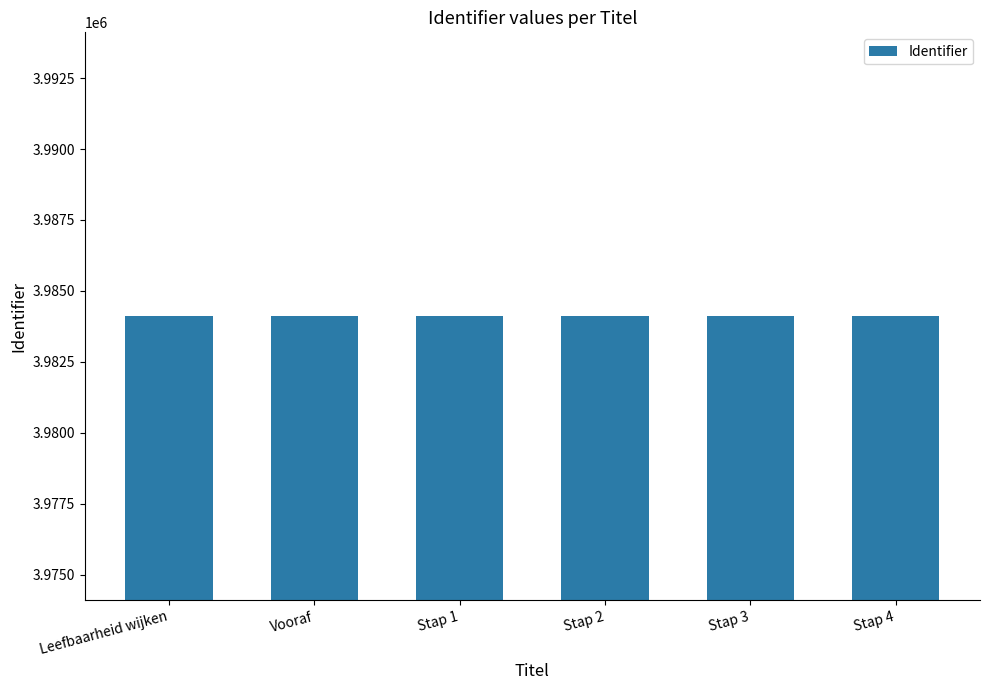

What is the sum of the values at Stap 4 and Stap 1?

7968218